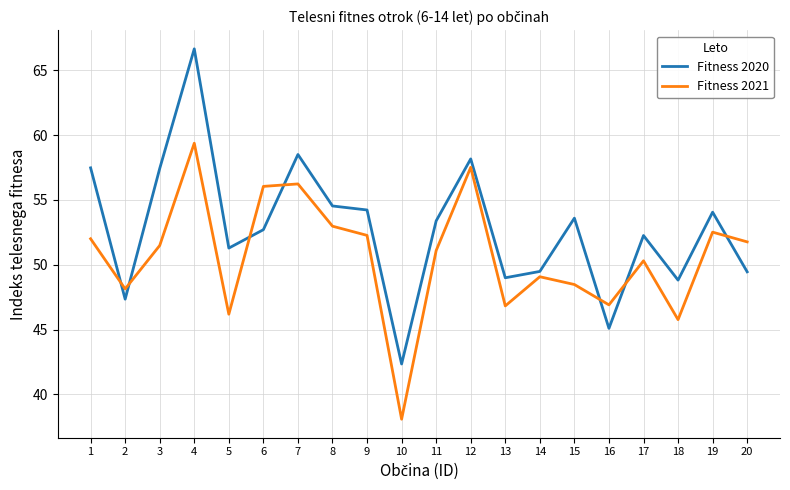

What is the average value of the Fitness 2021 series?

50.6